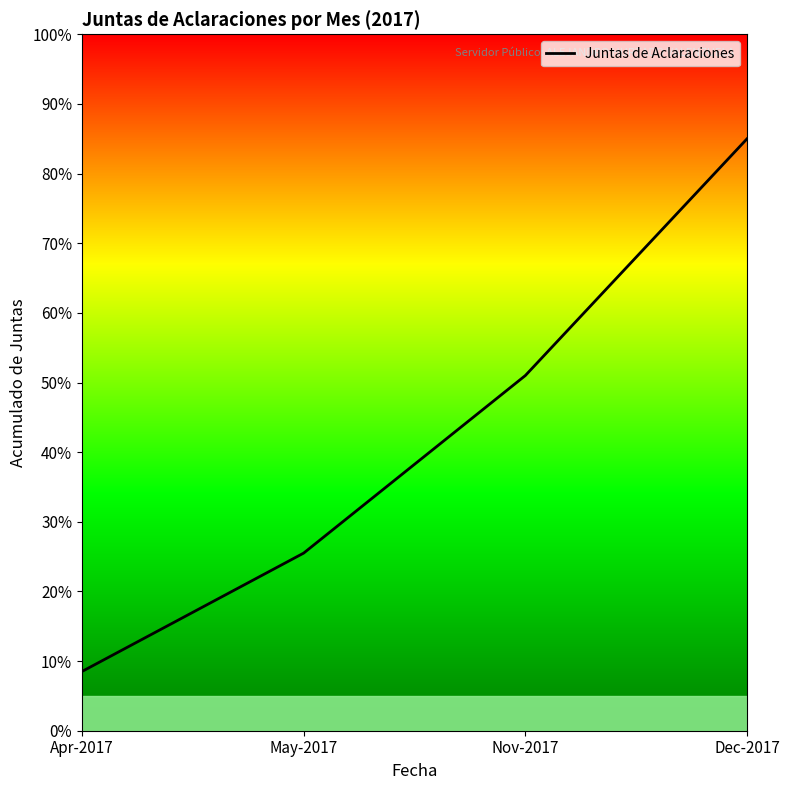

Does the chart have visible grid lines?

No